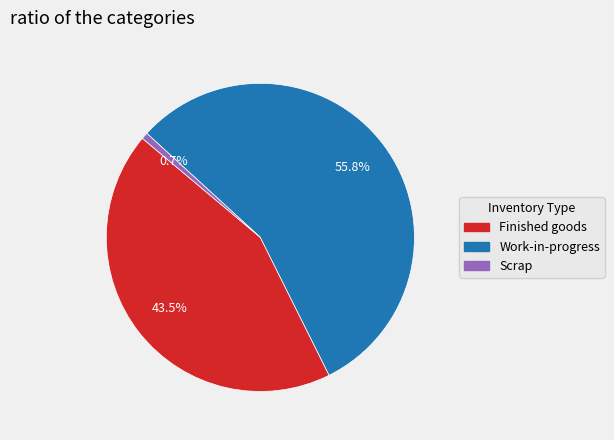

Which category has the biggest portion of the pie?

Work-in-progress